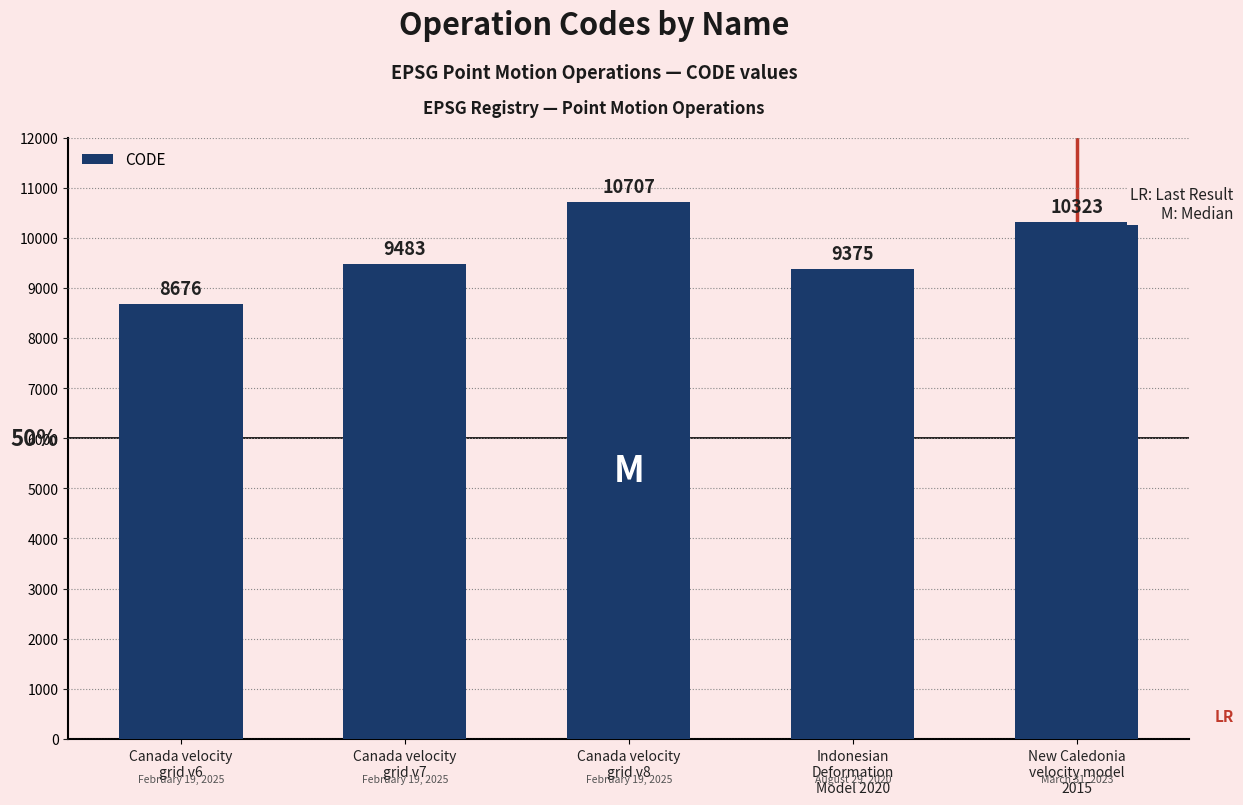

At which label is the value closest to 9691?

Canada velocity
grid v7